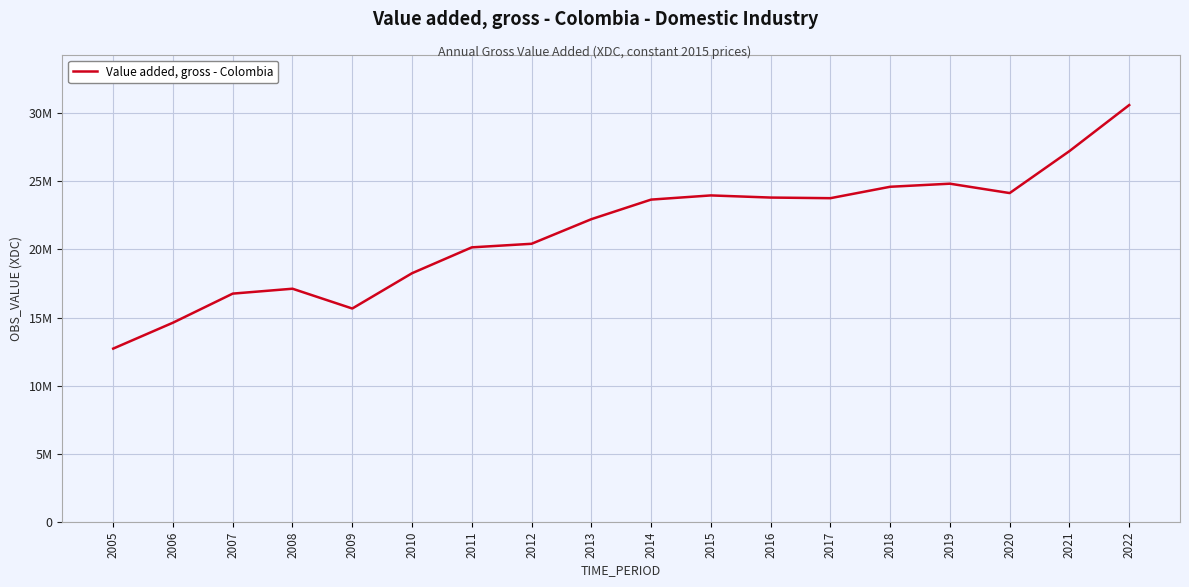

What is the value of the 6th point from the left?

18256000